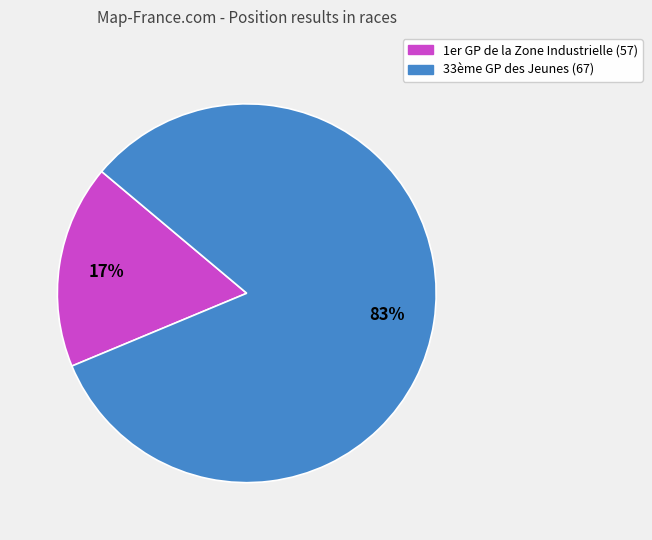

Count the number of slices in the pie.

2